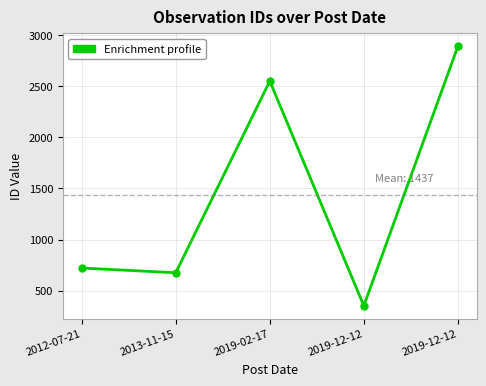

What is the label of the 2nd point from the left?

2013-11-15